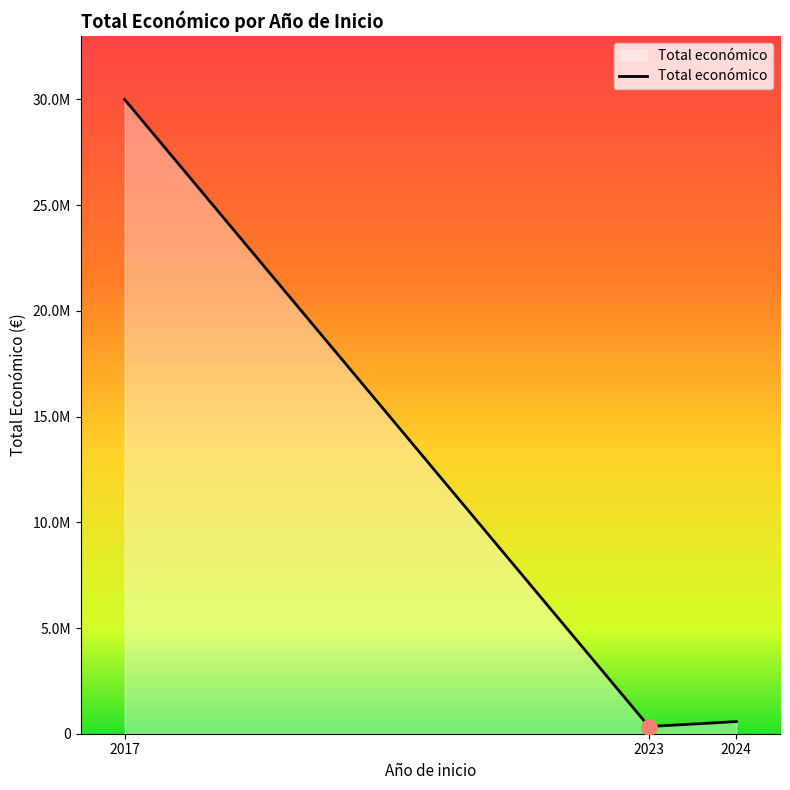

Which has a higher value, 2024 or 2023?

2024